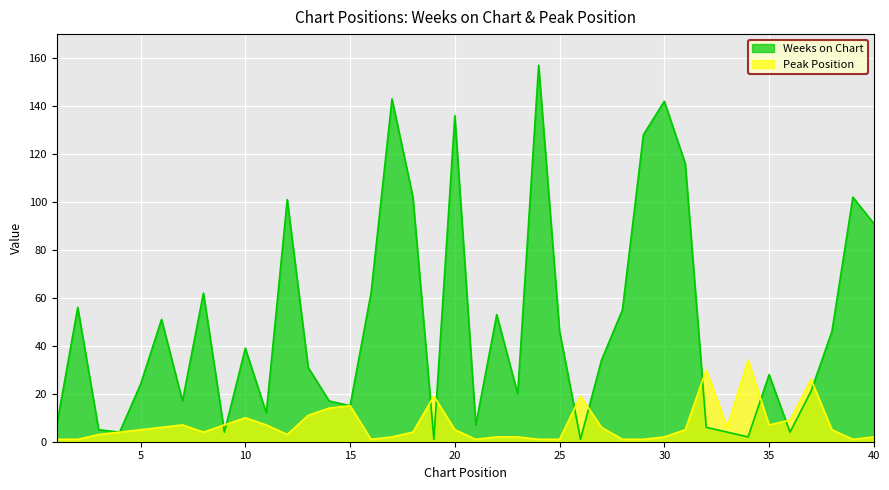

Which series has the largest range (max minus min)?

Weeks on Chart